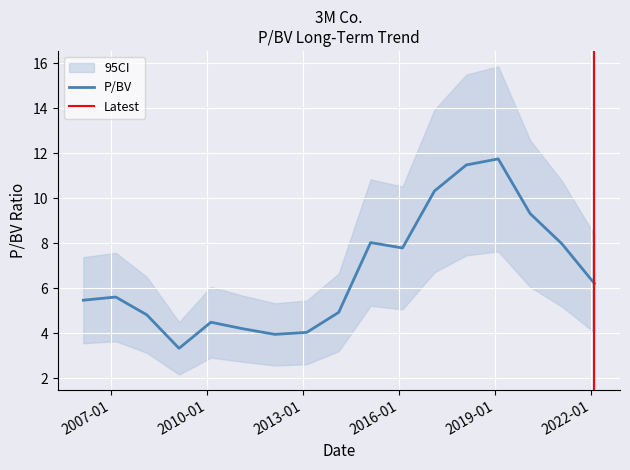

The value at 2021-02-04 is 12.1. True or false?

False